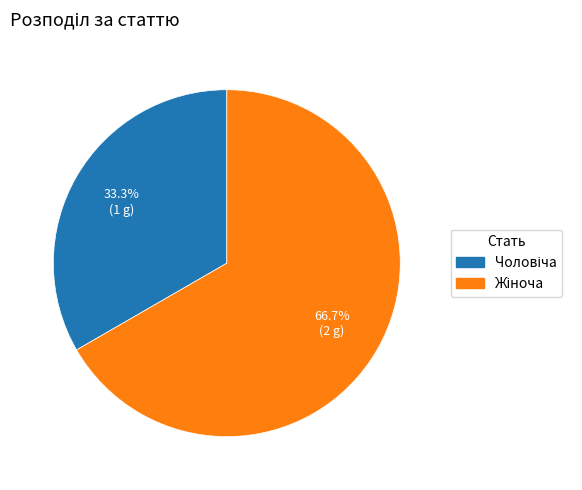

Is there any slice that represents more than half of the pie?

Yes